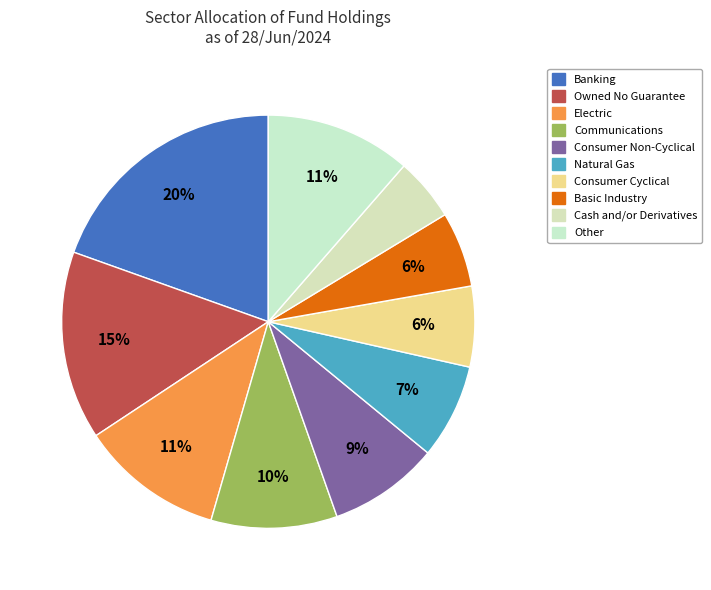

True or false: Cash and/or Derivatives accounts for 1% of the total.

False